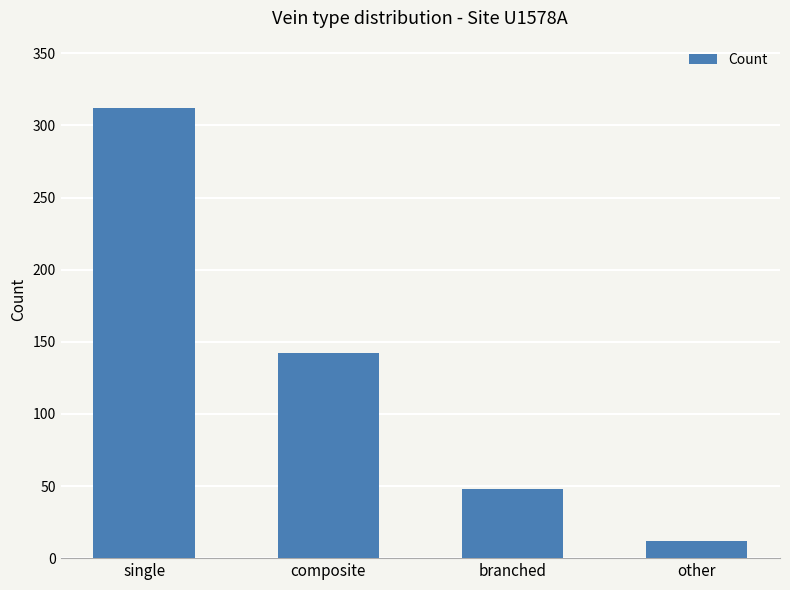

What is the label of the 4th bar from the left?

other